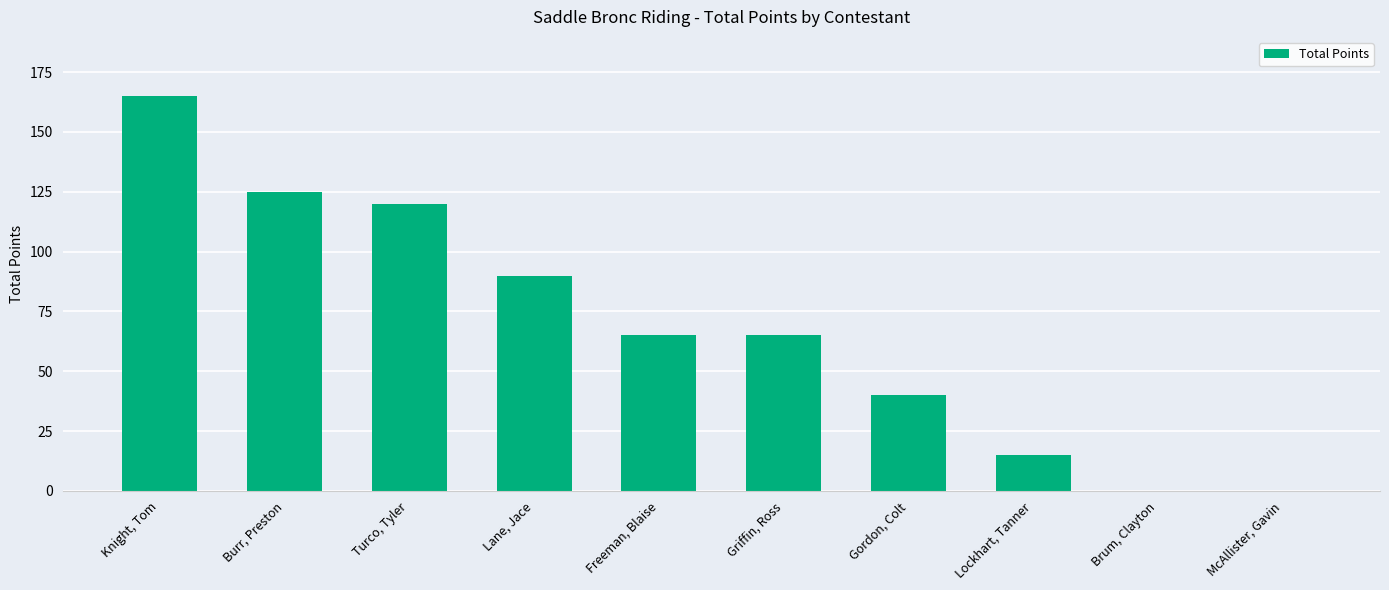

How many data points does each series have?

10